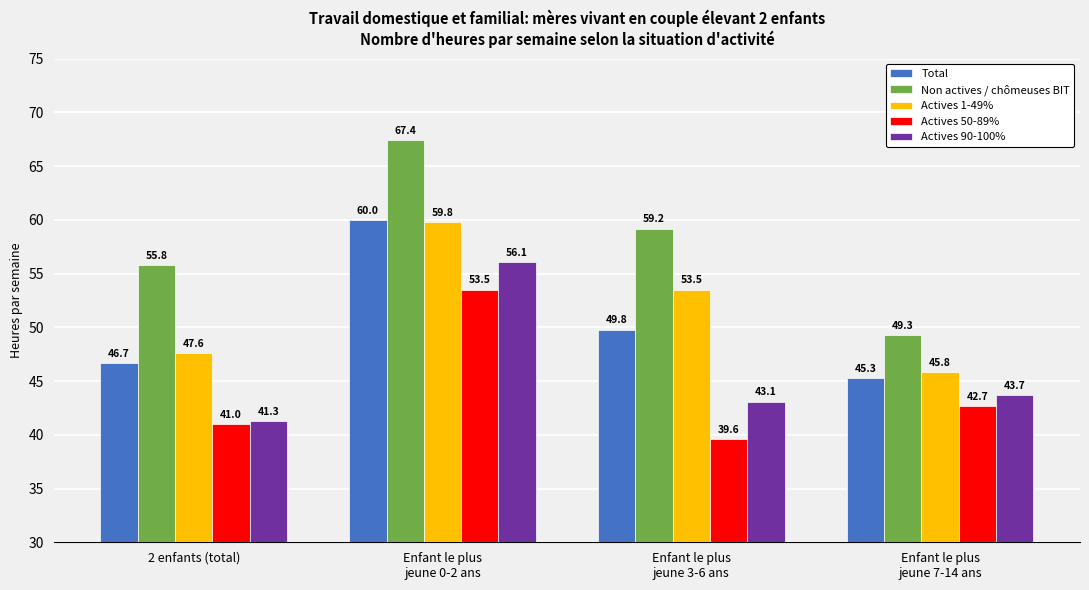

Which series has the largest total across all categories?

Non actives / chômeuses BIT